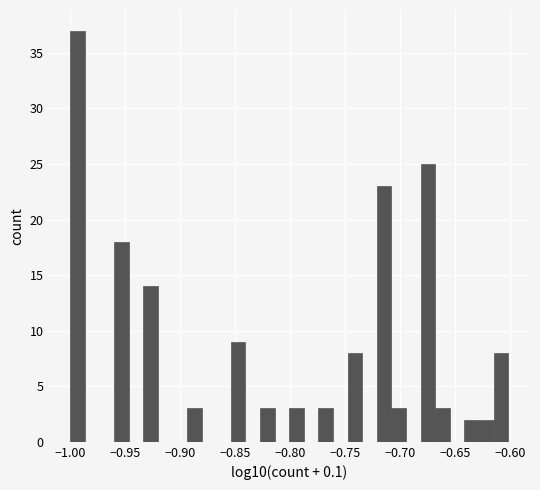

Around what value on the x-axis is the tallest bar? Give the approximate position of its centre, as read against the axis.

-0.995